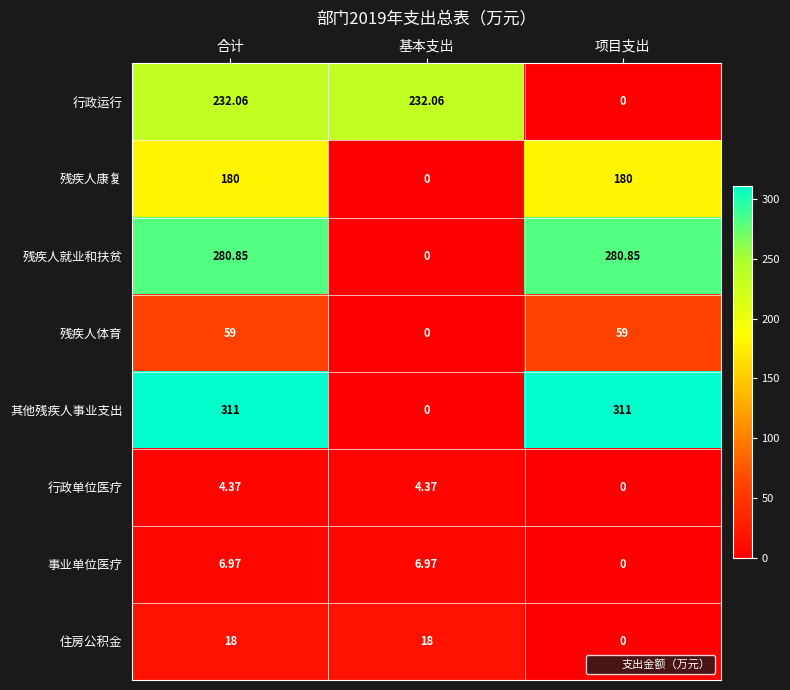

Between 合计 and 基本支出, which series saw the biggest shift?

其他残疾人事业支出